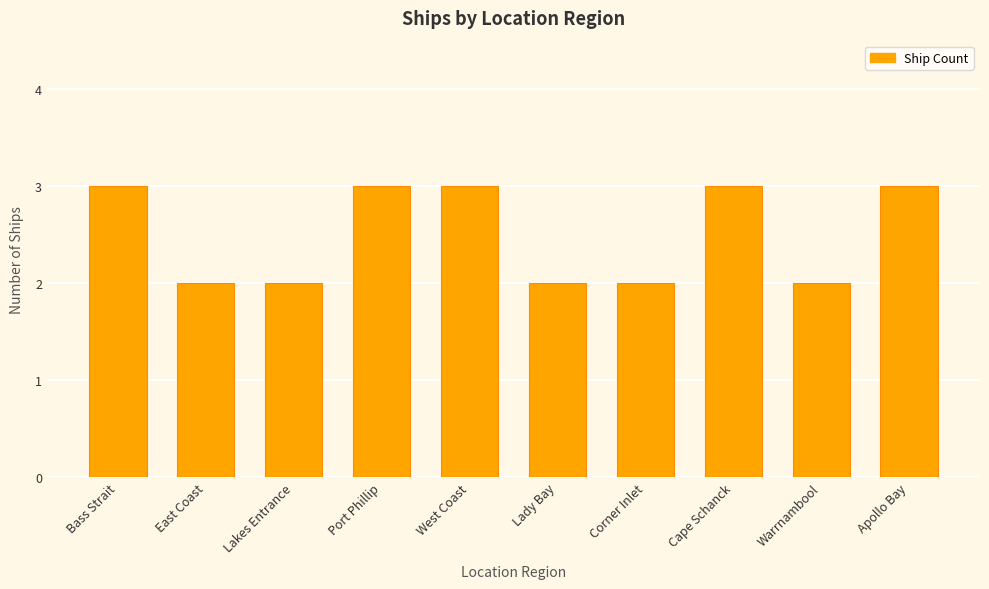

How many bars are there in total?

10